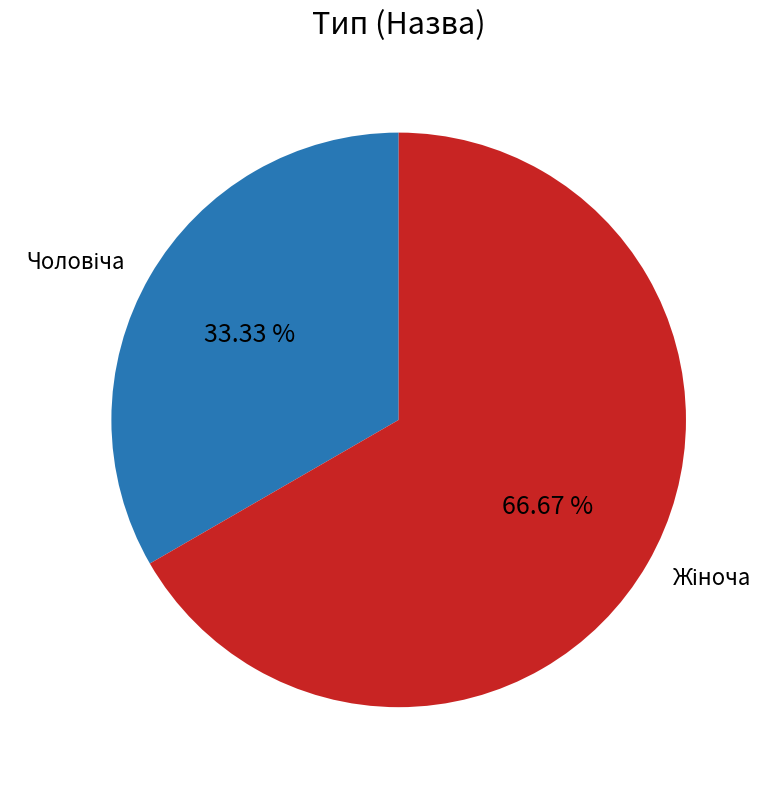

Is there a majority slice in this chart?

Yes